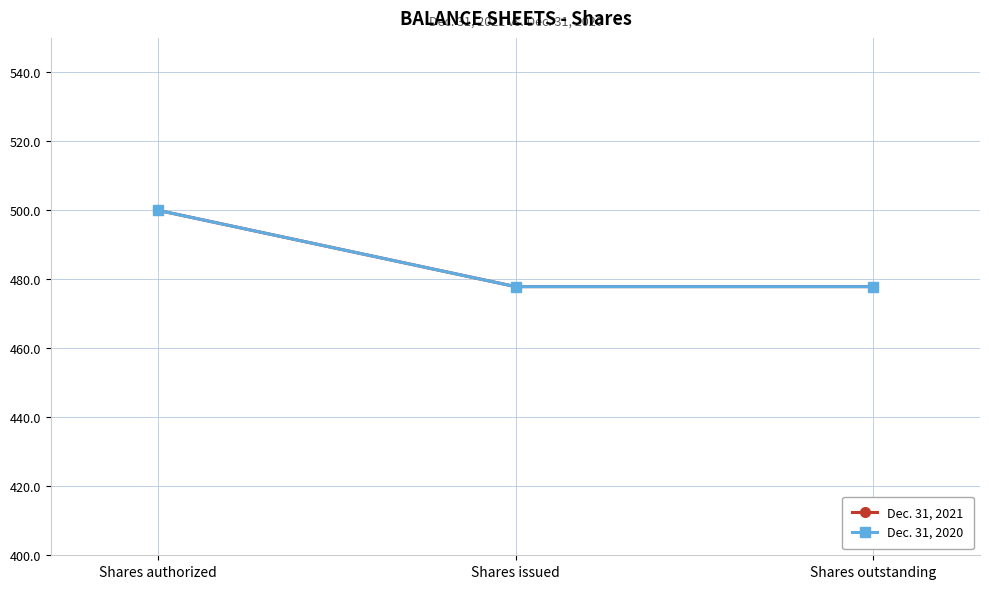

Between Shares authorized and Shares issued, which is larger?

Shares authorized